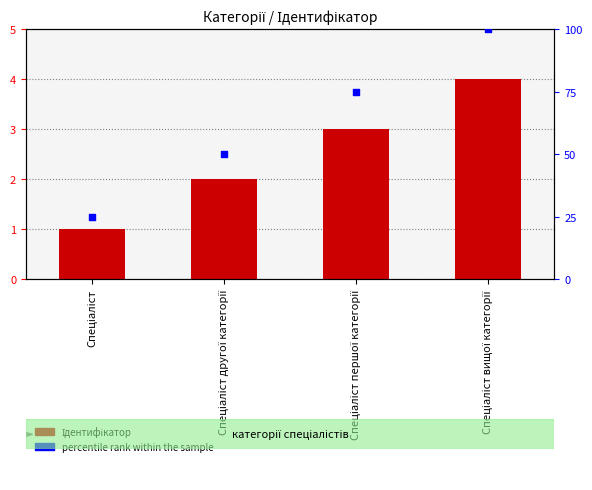

Which series has the largest total across all categories?

percentile rank within the sample